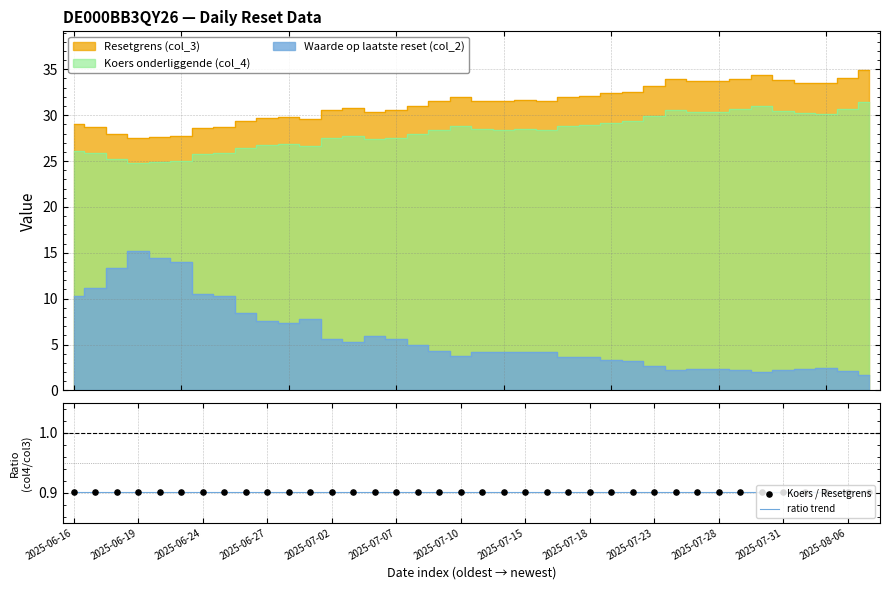

Which series reaches the minimum Y coordinate?

ratio trend